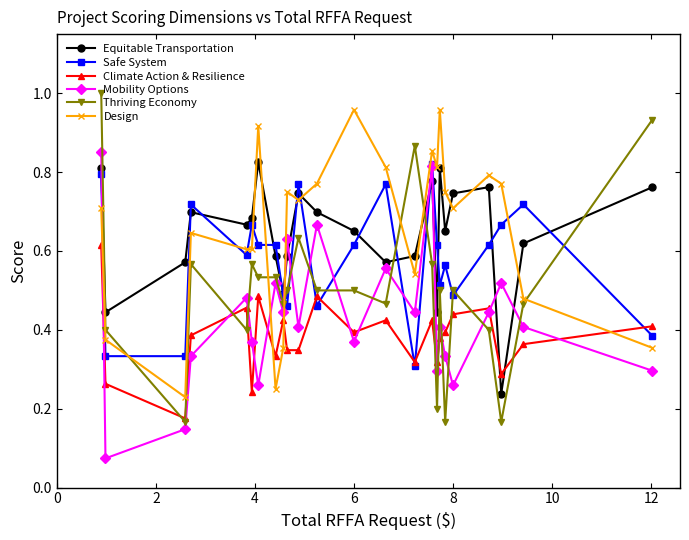

At how many categories does at least one series exceed 0?

24